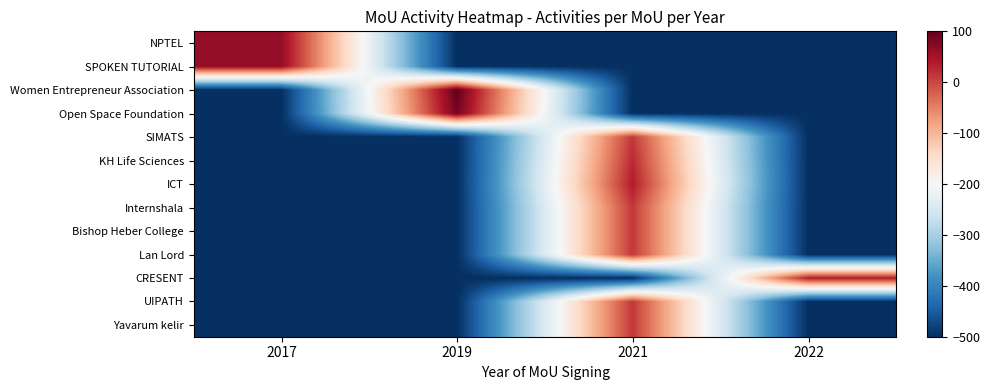

Rank the series by their maximum value, from highest to lowest.

Women Entrepreneur Association, Open Space Foundation, NPTEL, SPOKEN TUTORIAL, ICT, CRESENT, KH Life Sciences, SIMATS, Internshala, Bishop Heber College, Lan Lord, UIPATH, Yavarum kelir